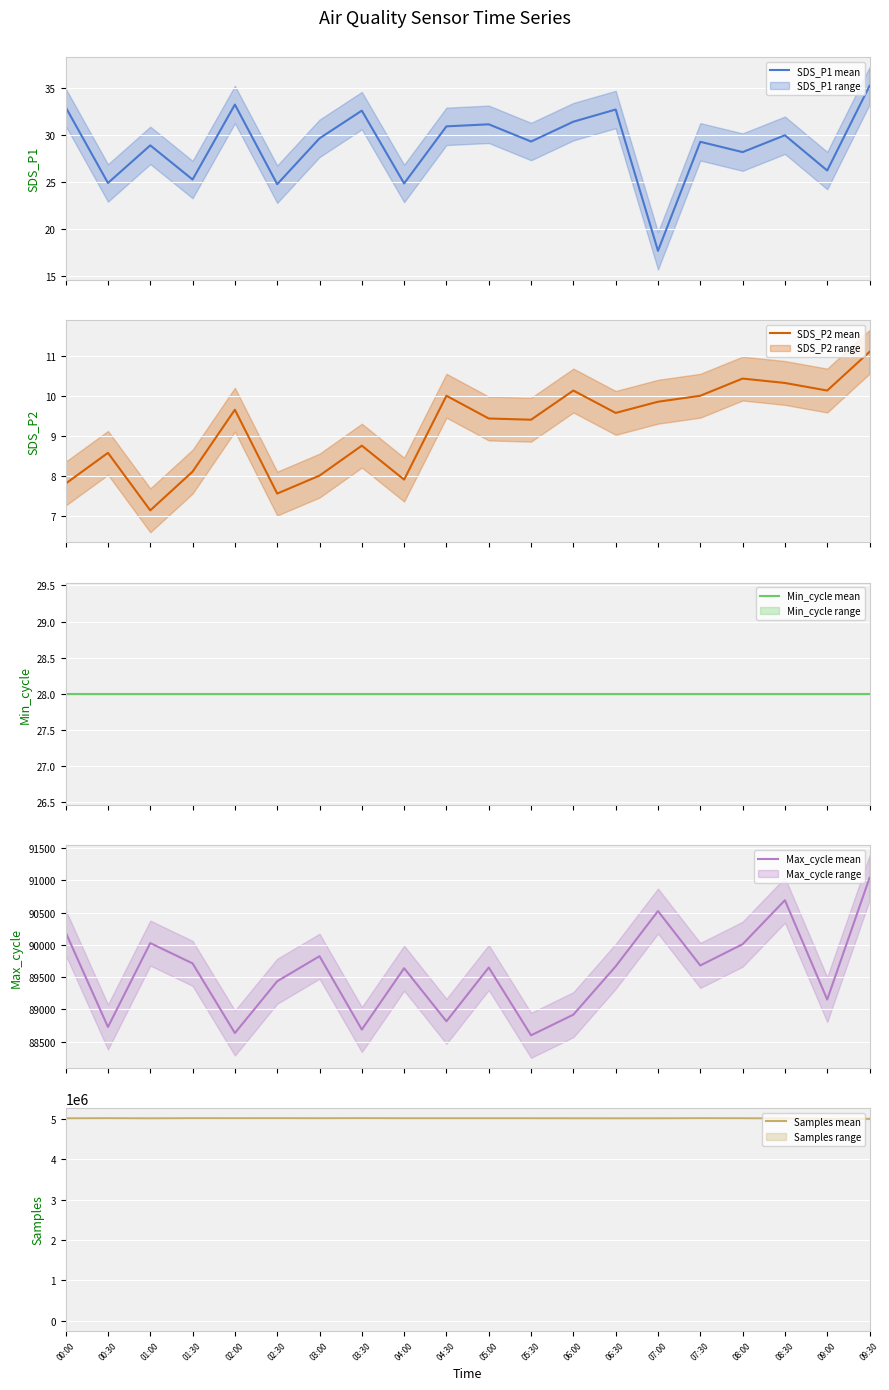

How many data points in SDS_P1 mean are above 29?

12